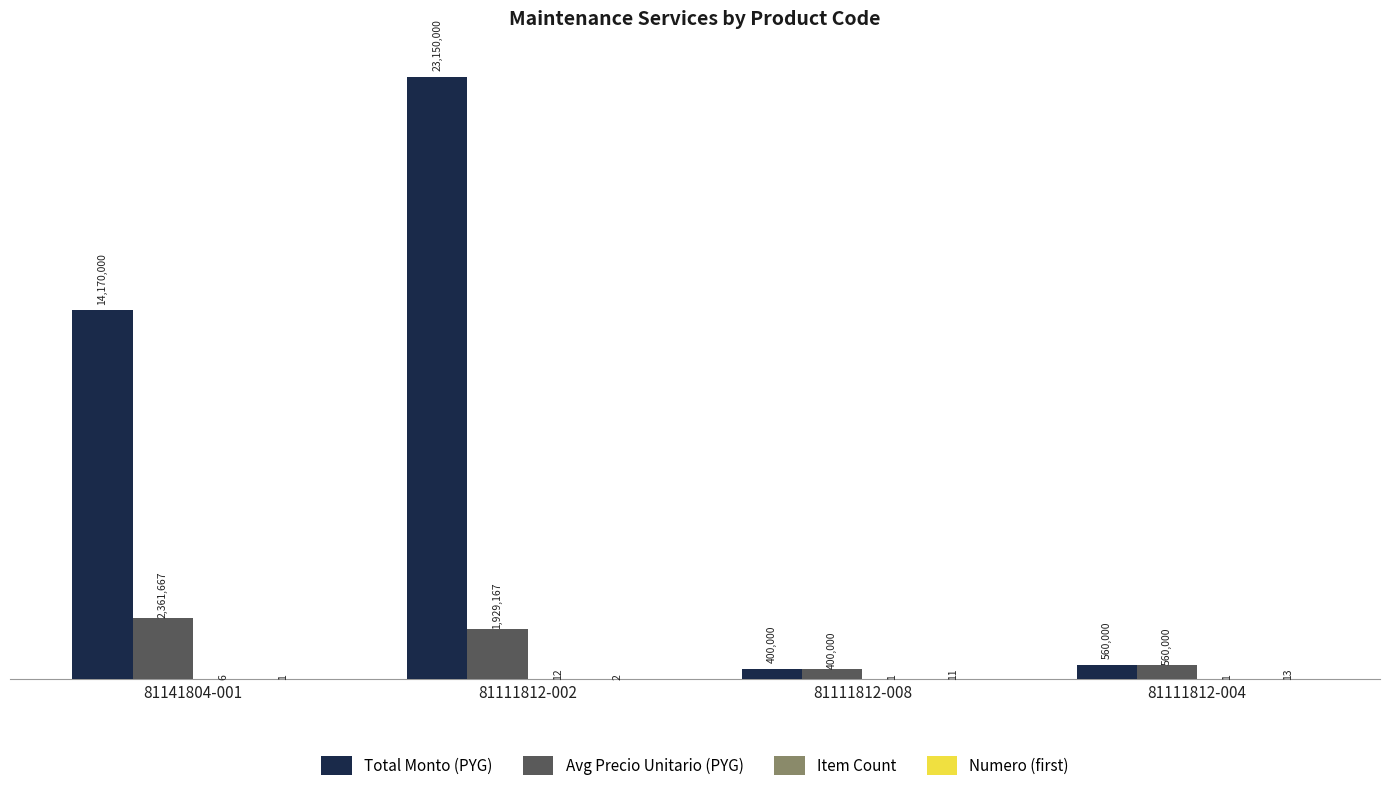

At which category is the sum across all series the highest?

81111812-002